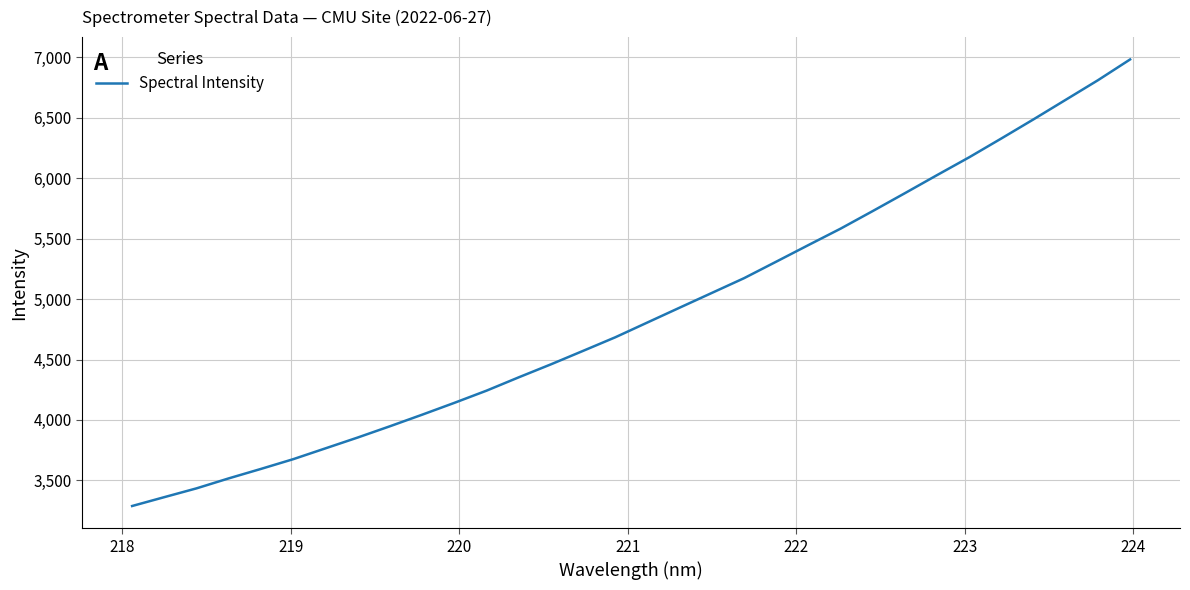

What is the smallest value displayed?

3287.7